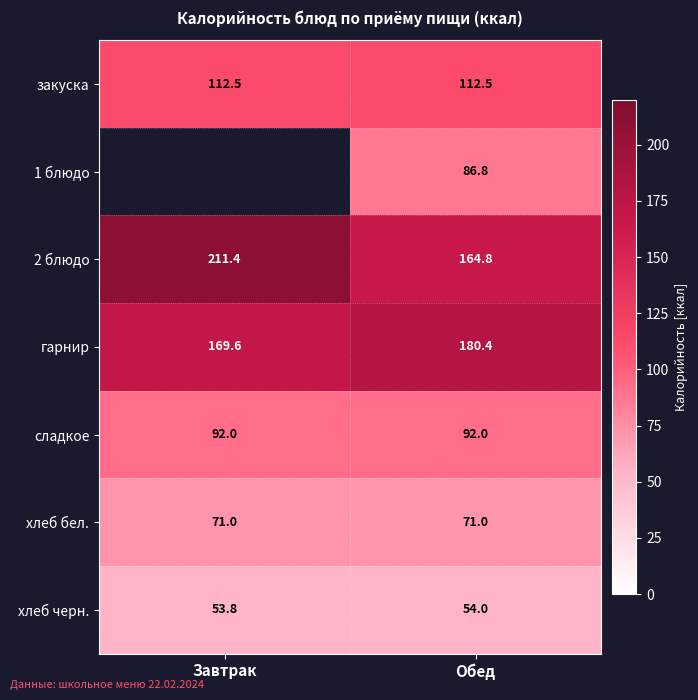

Where does the 2 блюдо series first go above 211?

Завтрак